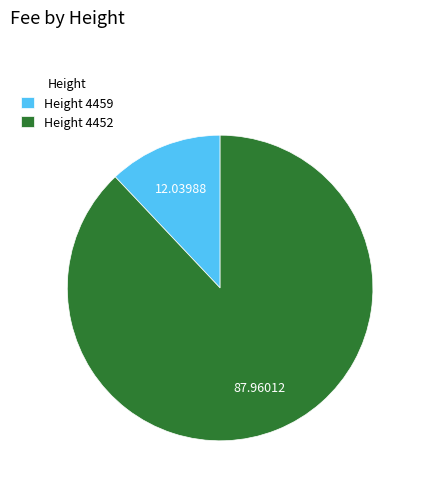

Is Height 4452 the majority of the pie?

Yes